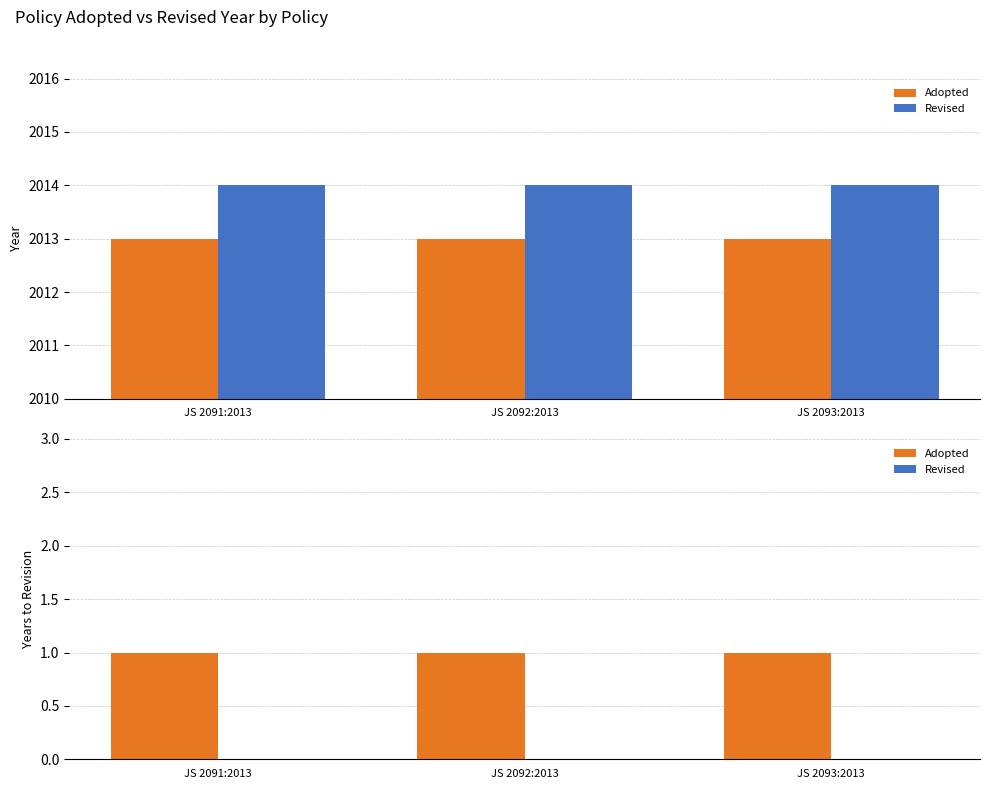

Which has a higher value, JS 2093:2013 or JS 2091:2013?

JS 2093:2013